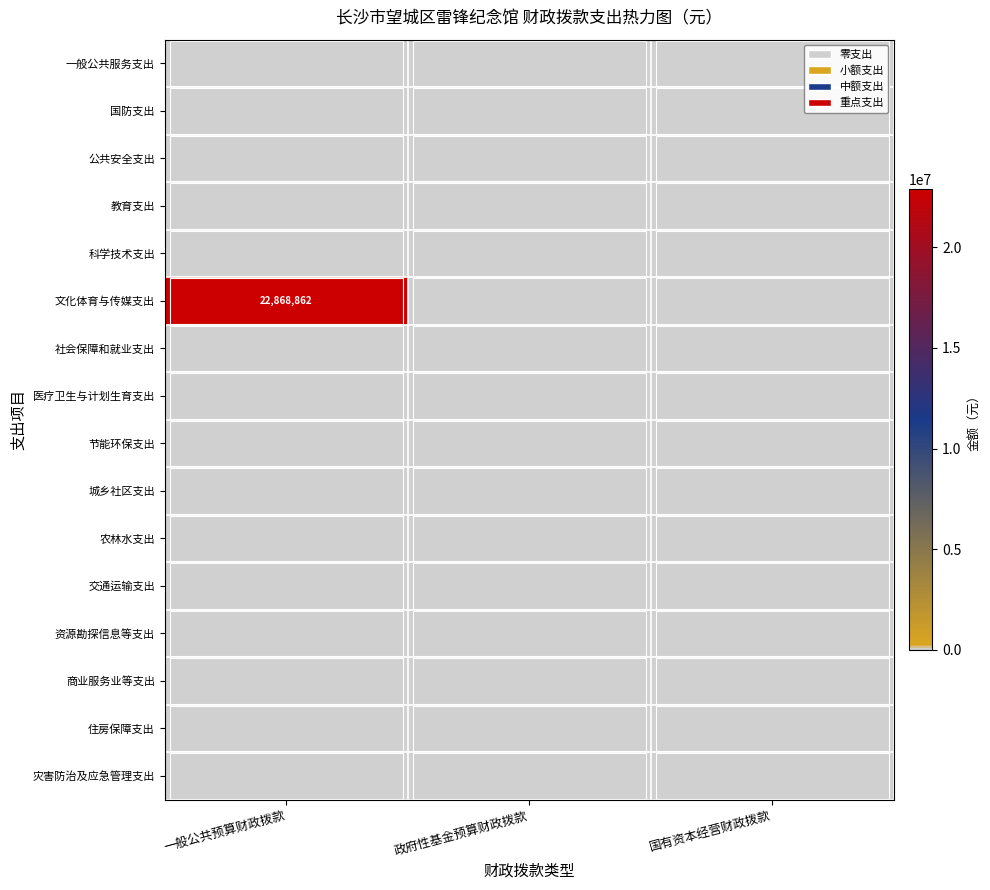

List the labels in order of 科学技术支出 value, largest first.

一般公共预算财政拨款, 政府性基金预算财政拨款, 国有资本经营财政拨款